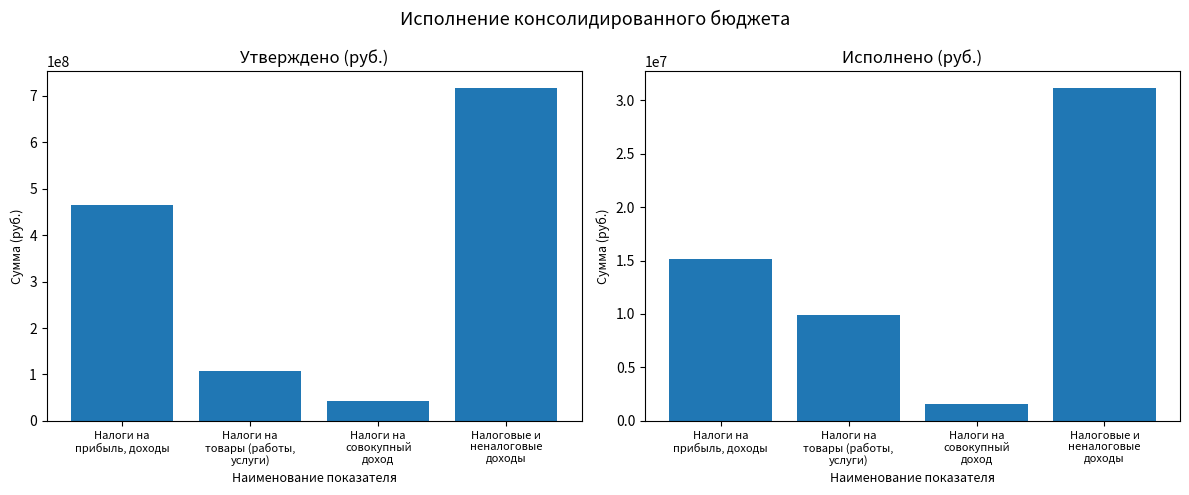

Rank the series by their average value, from highest to lowest.

Утверждено, Исполнено